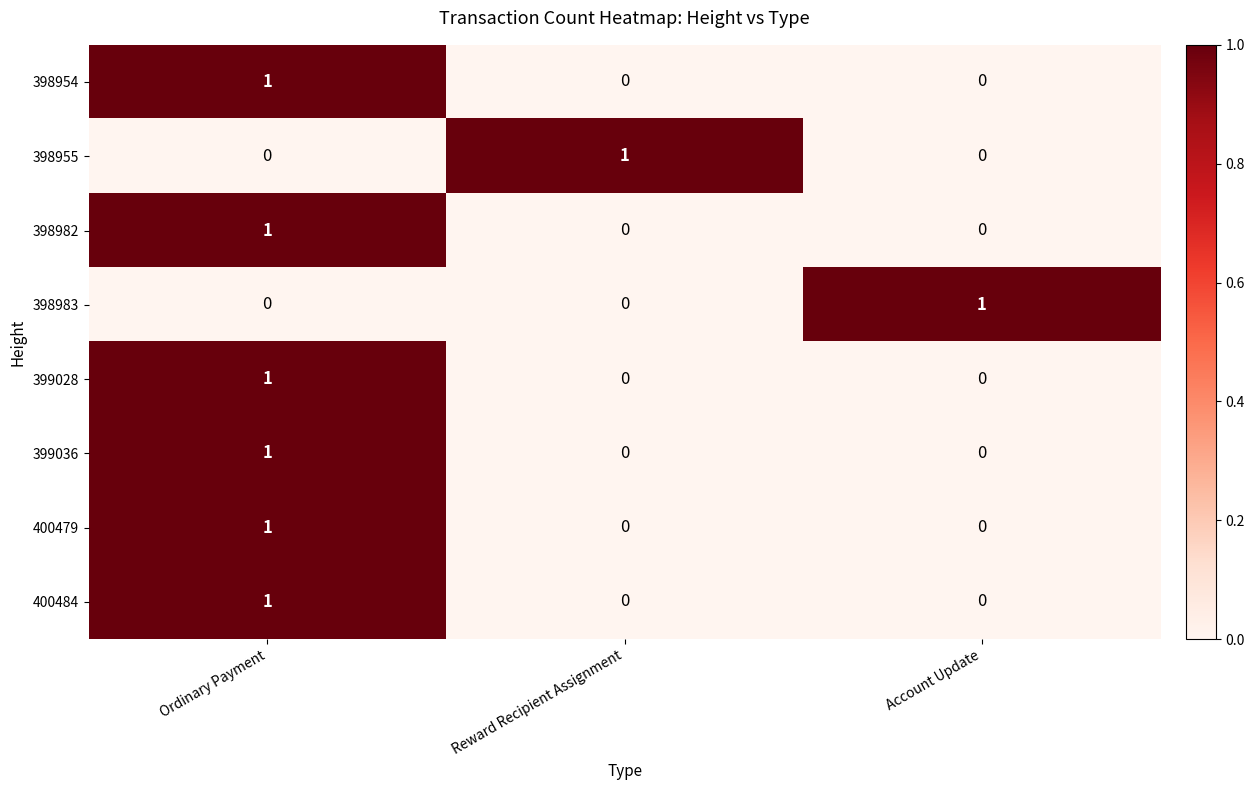

True or false: 400479 has a value of -1 at Account Update.

False